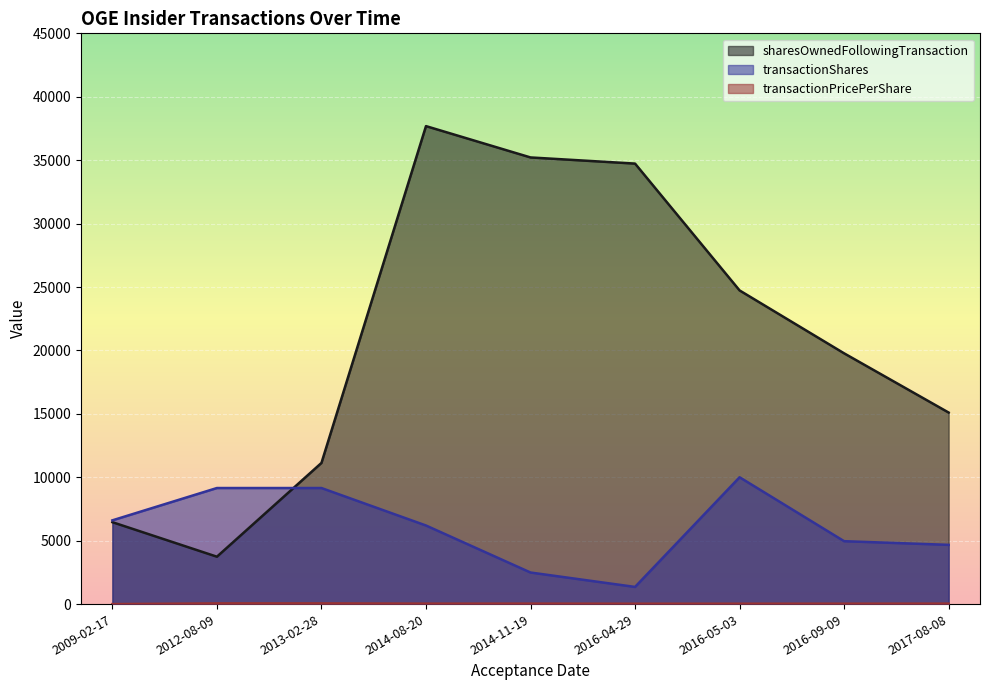

What value does the sharesOwnedFollowingTransaction series have at 2016-05-03?

24730.0